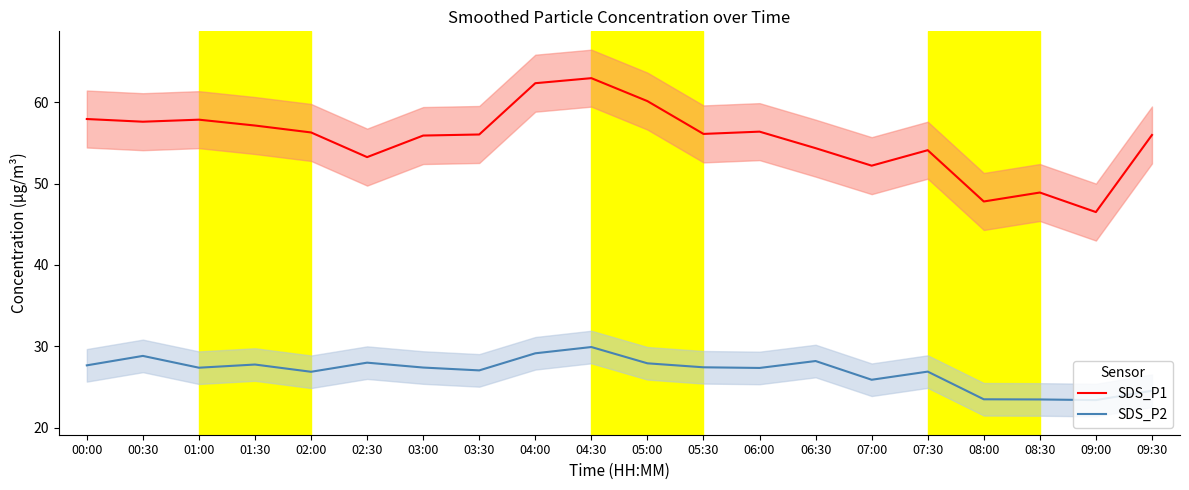

What is the difference between the maximum and minimum values in the SDS_P2 series?

6.5